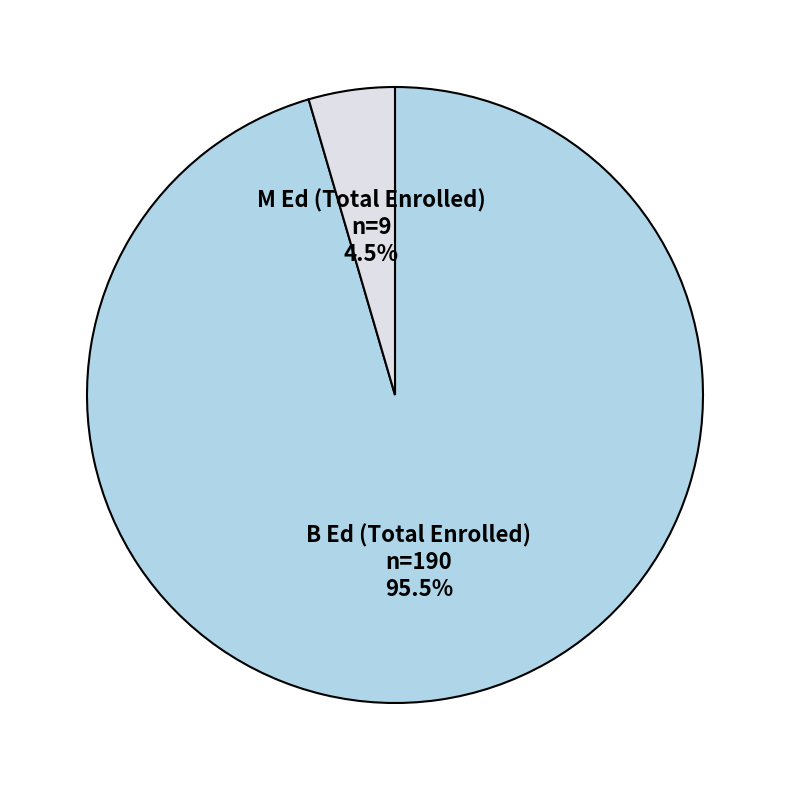

Between B Ed (Total Enrolled) and M Ed (Total Enrolled), which is larger?

B Ed (Total Enrolled)